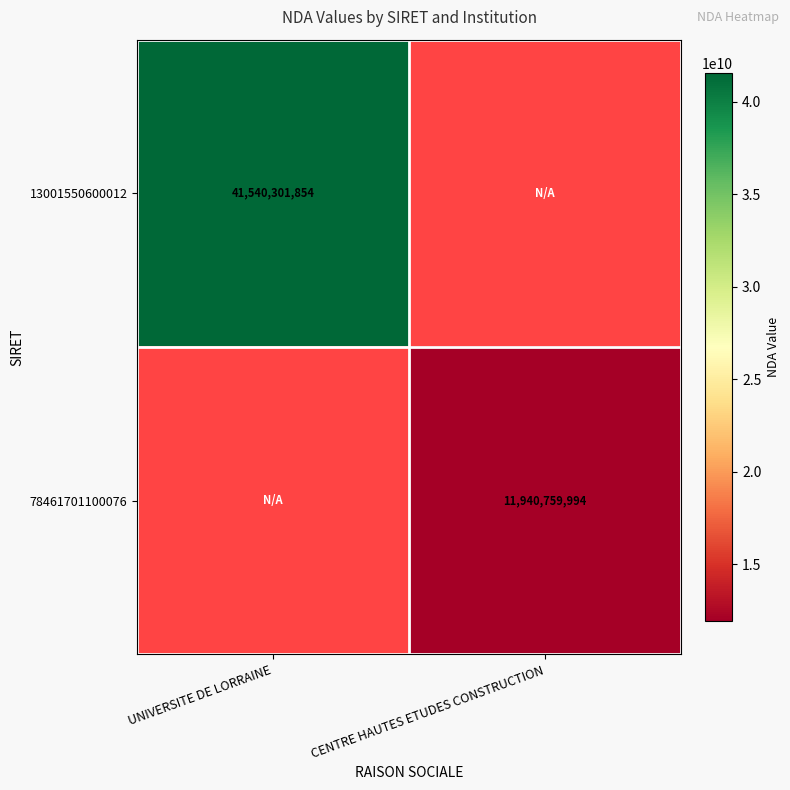

The 13001550600012 series shows 41540301854 at UNIVERSITE DE LORRAINE. True or false?

True